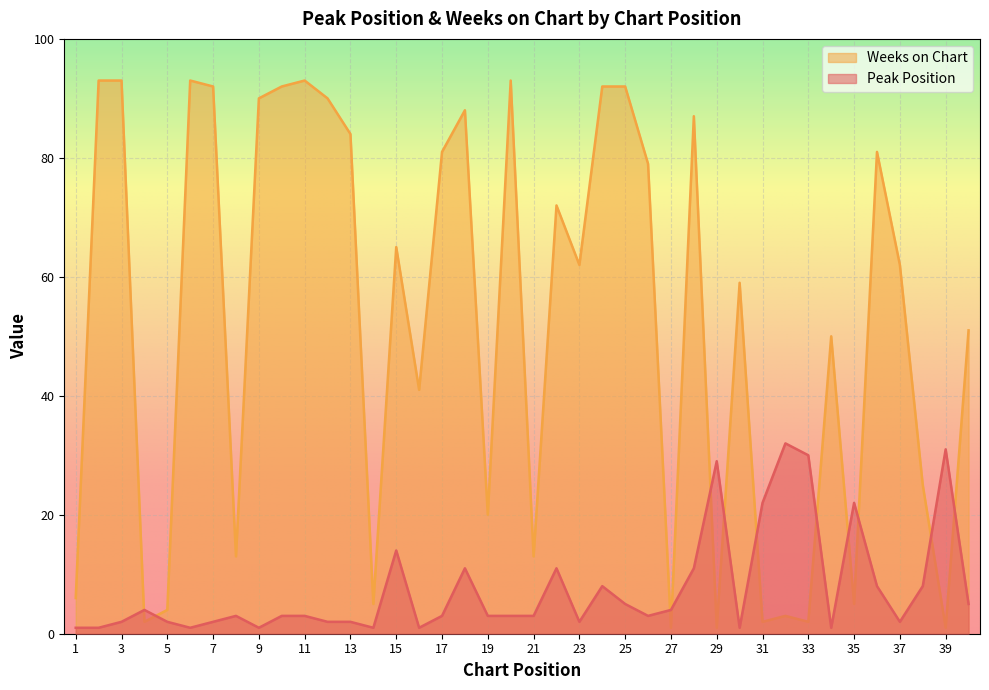

True or false: Weeks on Chart and Peak Position cross at least once.

True